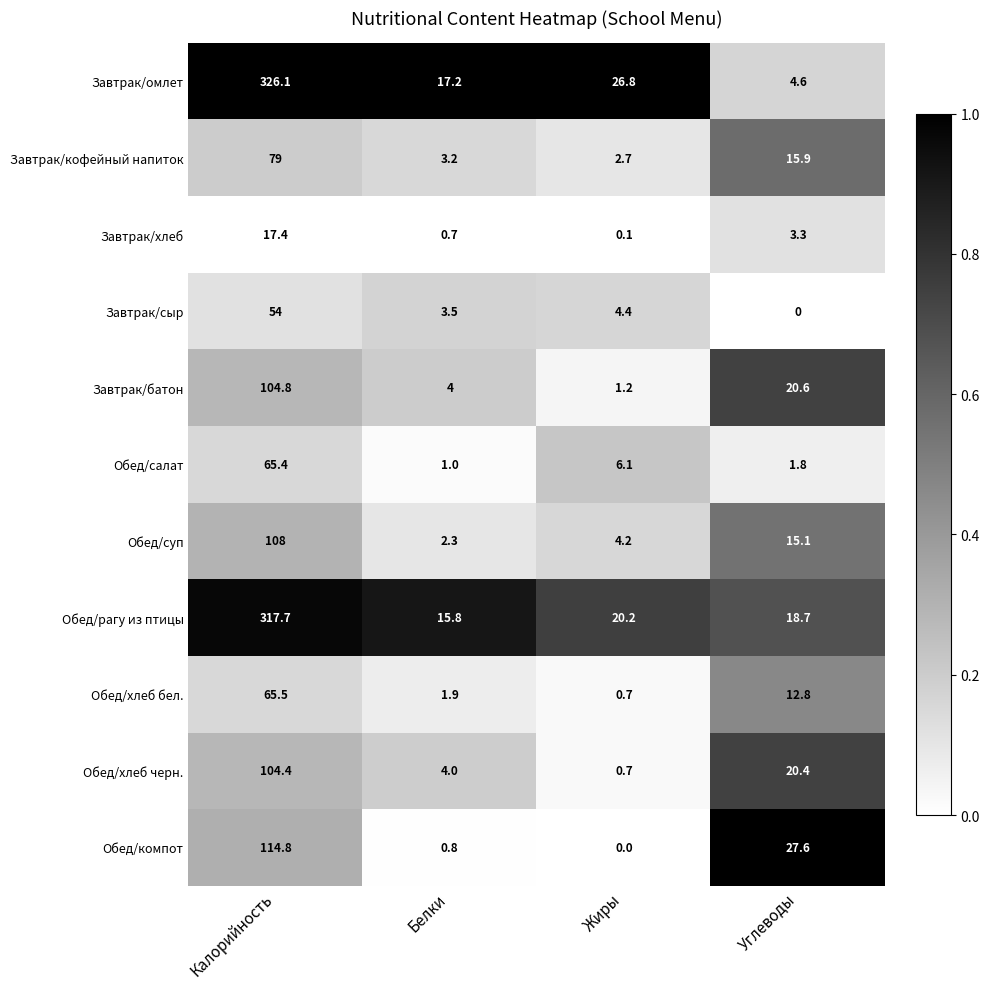

What value does the Обед/рагу из птицы series have at Калорийность?

317.7